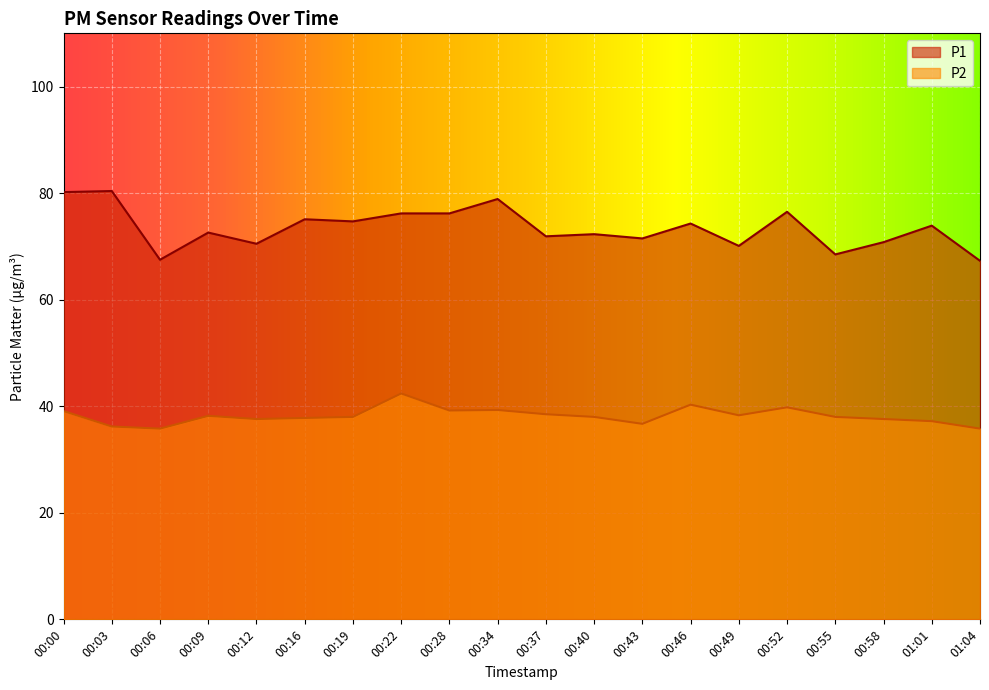

Reading left to right, list all the values displayed in this chart.

P1: 00:00=80.2	00:03=80.4	00:06=67.5	00:09=72.6	00:12=70.5	00:16=75.1	00:19=74.7	00:22=76.2	00:28=76.2	00:34=78.9	00:37=71.9	00:40=72.3	00:43=71.5	00:46=74.3	00:49=70.1	00:52=76.5	00:55=68.5	00:58=70.8	01:01=73.9	01:04=67.3
P2: 00:00=39.1	00:03=36.2	00:06=35.8	00:09=38.2	00:12=37.6	00:16=37.8	00:19=38.0	00:22=42.4	00:28=39.2	00:34=39.3	00:37=38.5	00:40=38.0	00:43=36.7	00:46=40.3	00:49=38.3	00:52=39.8	00:55=38.0	00:58=37.6	01:01=37.2	01:04=35.8